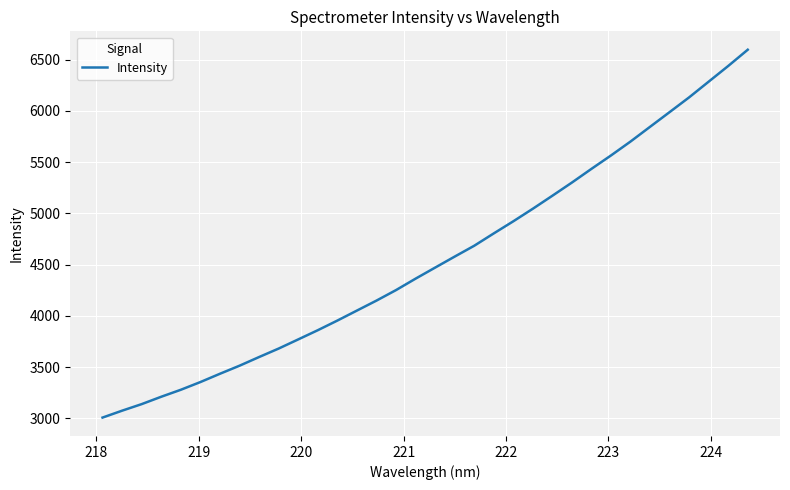

What is the difference between the maximum and minimum values?

3587.5